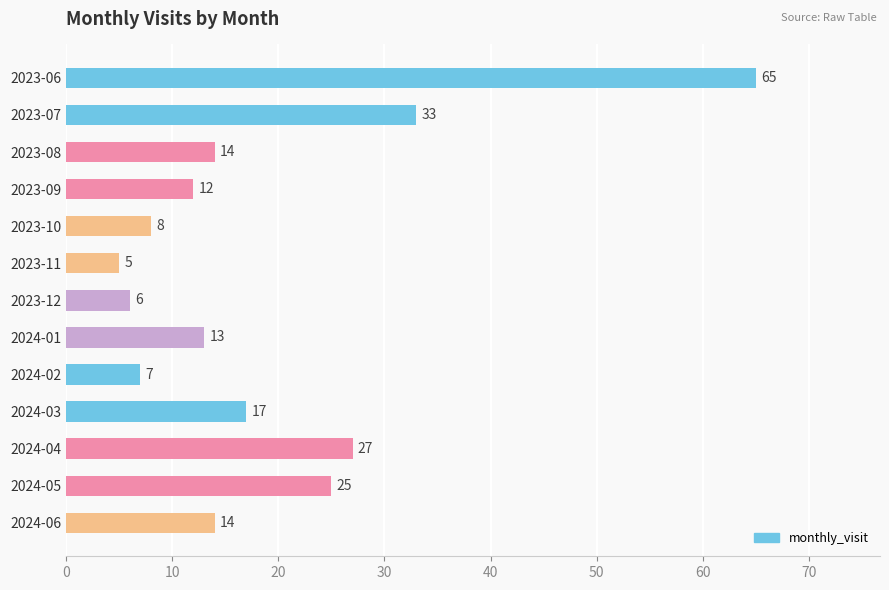

What is the change in value from 2023-07 to 2024-02?

-26